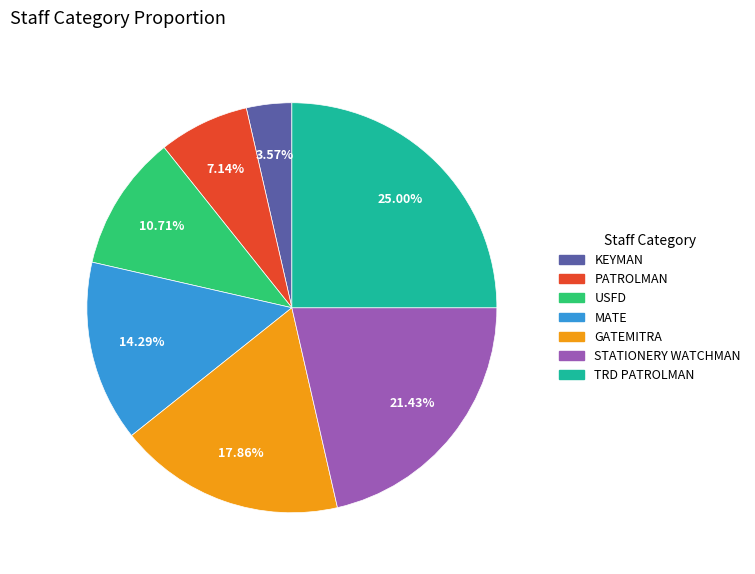

Count the number of slices in the pie.

7